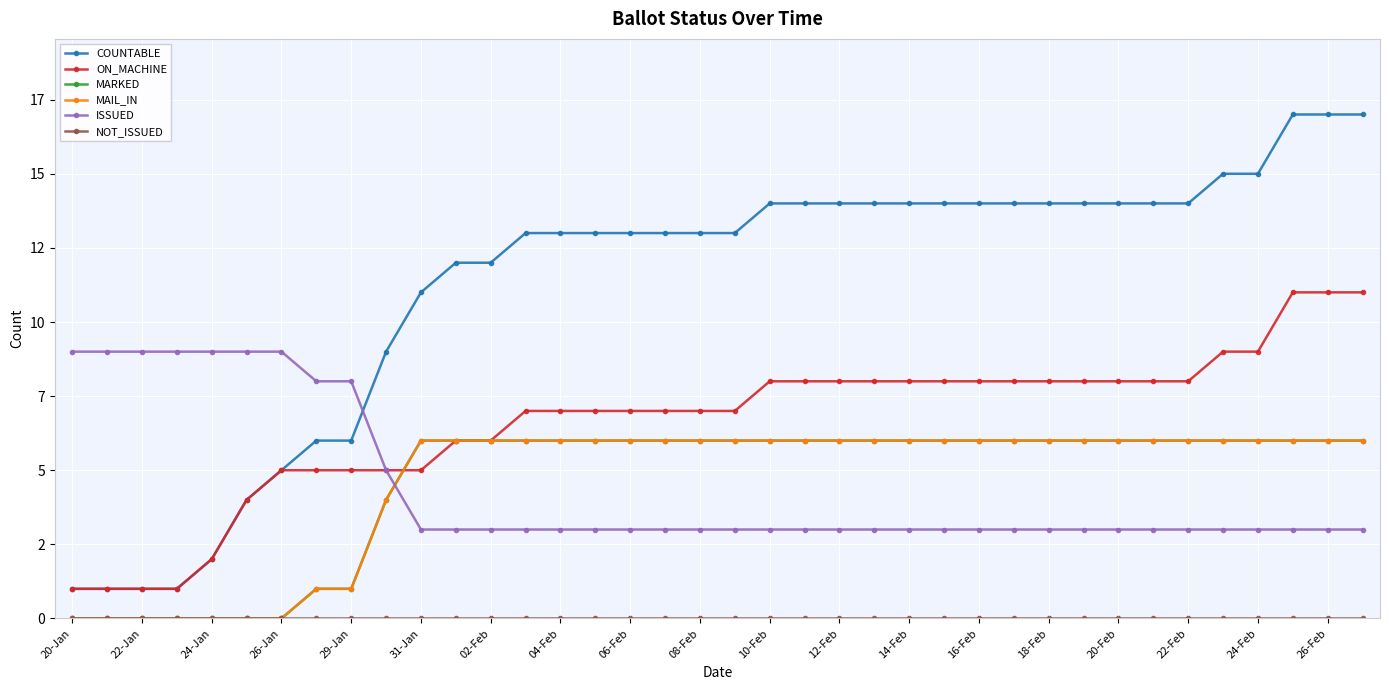

Does the chart have visible grid lines?

Yes